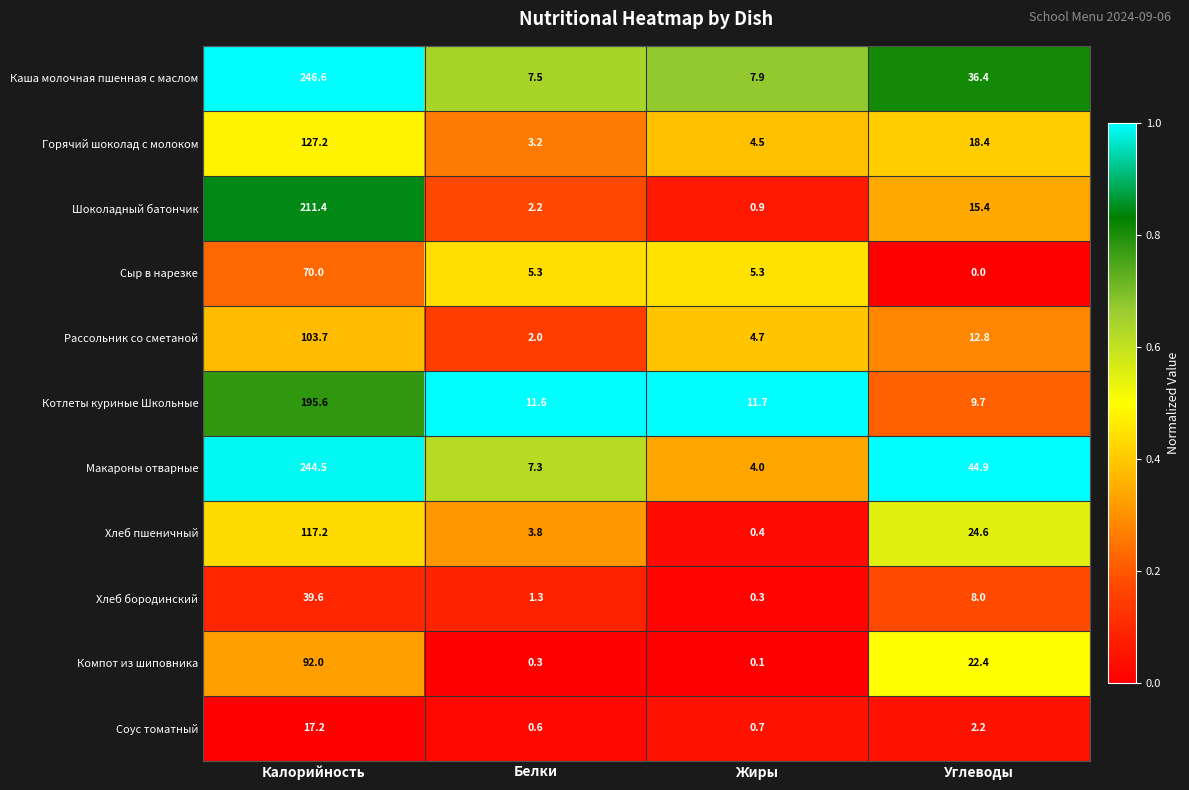

List the series in order of their peak value, highest first.

Каша молочная пшенная с маслом, Макароны отварные, Шоколадный батончик, Котлеты куриные Школьные, Горячий шоколад с молоком, Хлеб пшеничный, Рассольник со сметаной, Компот из шиповника, Сыр в нарезке, Хлеб бородинский, Соус томатный